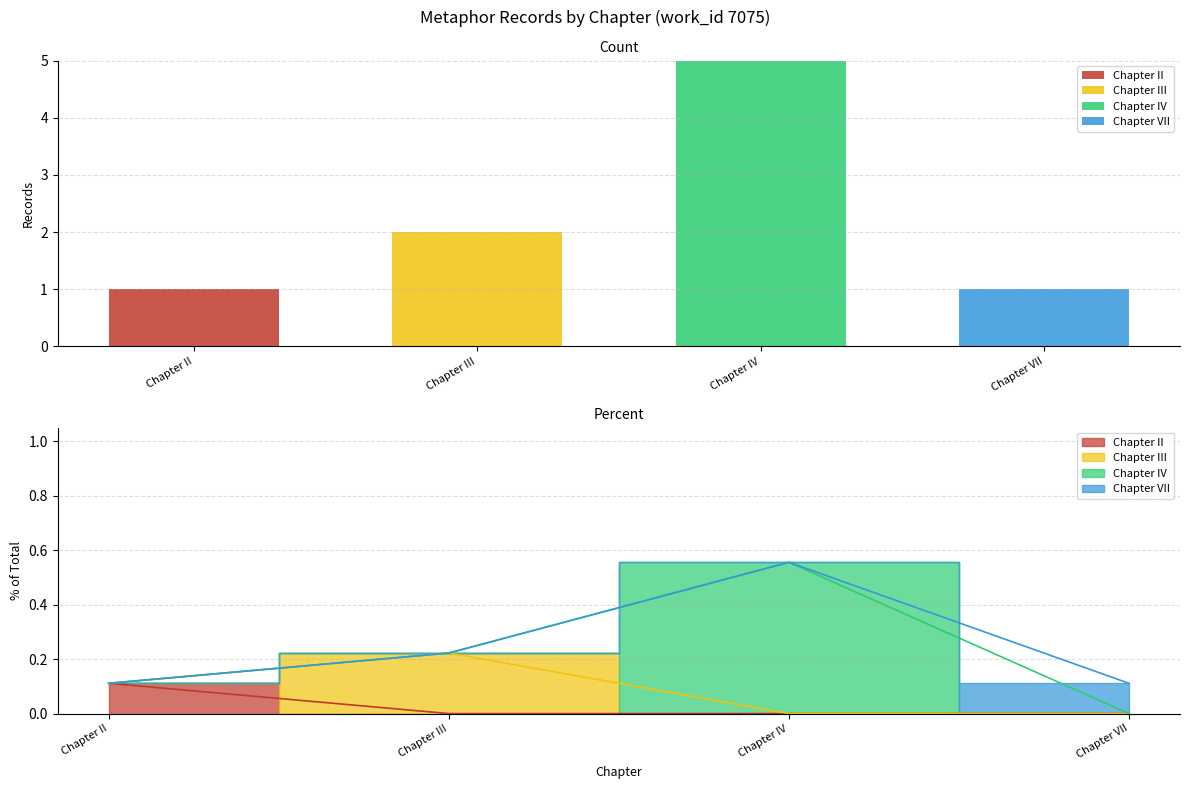

The value of Chapter IV at Chapter II is 0. True or false?

True